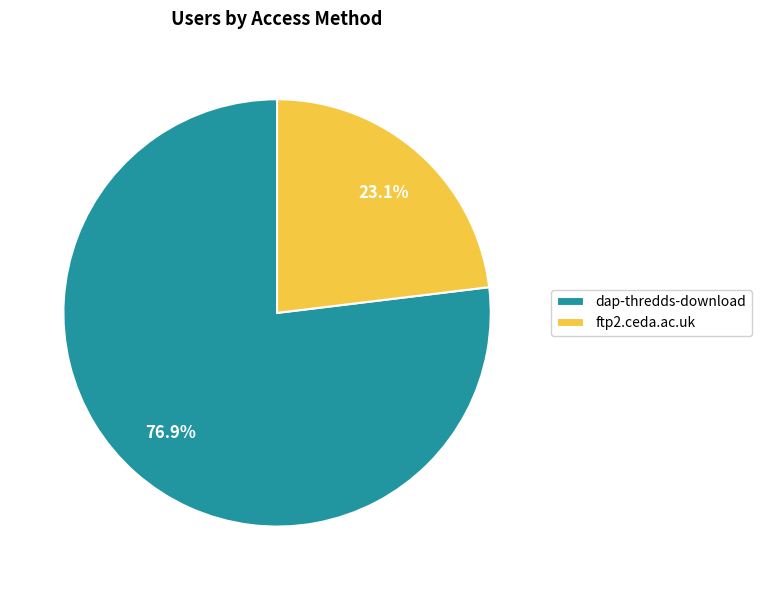

Is the sum of dap-thredds-download and ftp2.ceda.ac.uk greater than half?

Yes